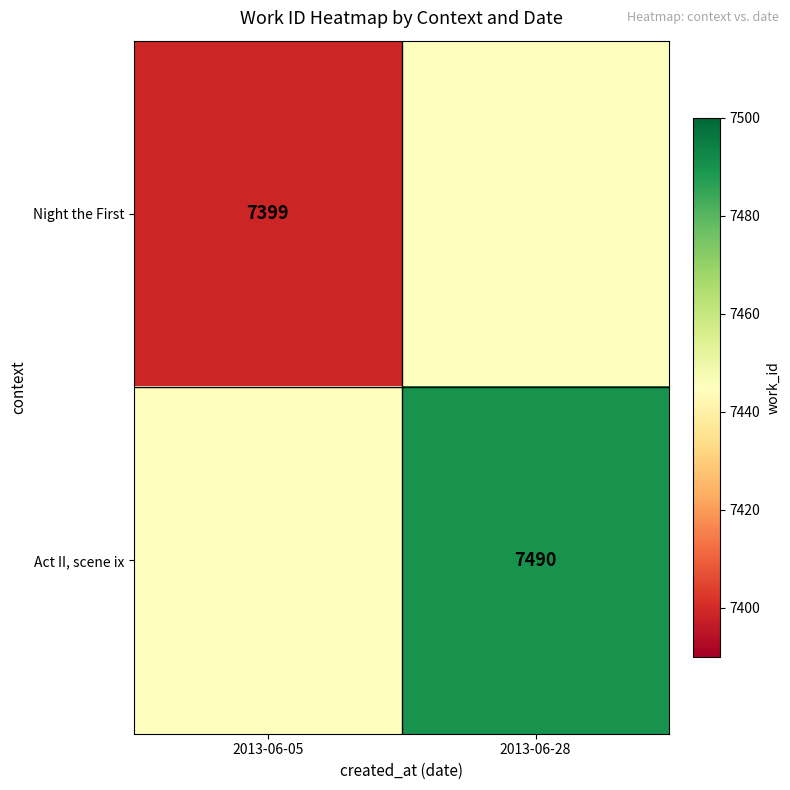

The Act II, scene ix series shows 7490 at 2013-06-28. True or false?

True